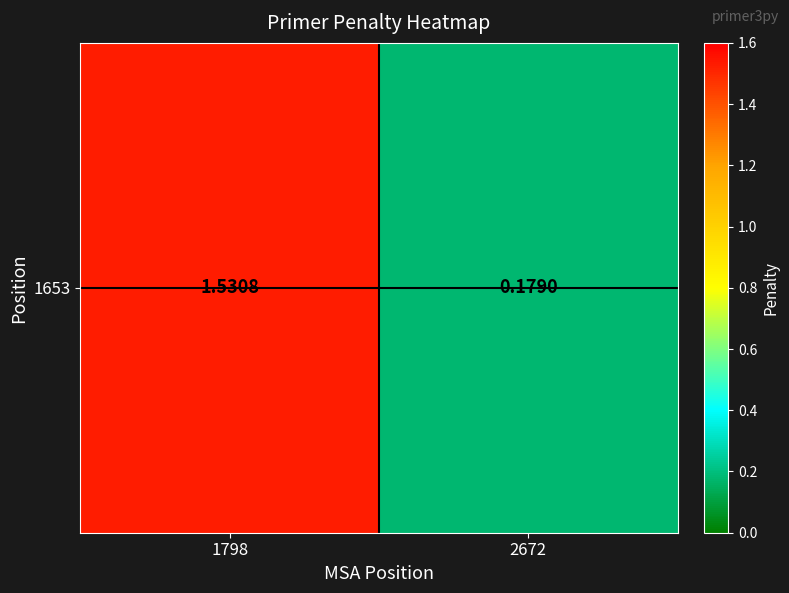

What is the maximum value shown in the chart?

1.5